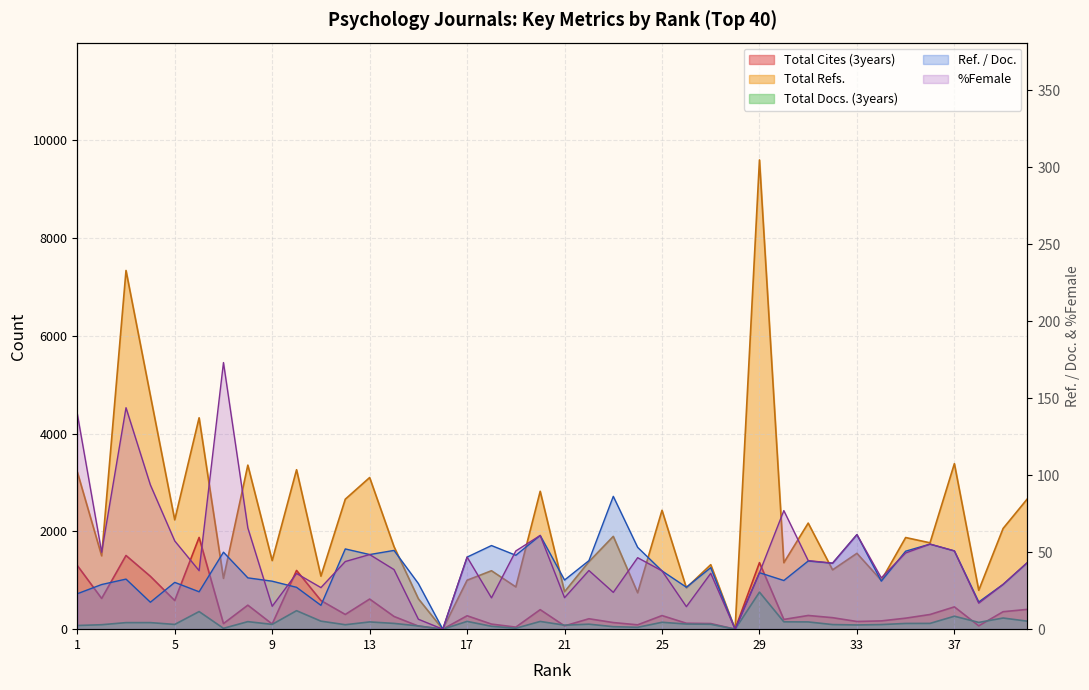

In Ref. / Doc., how many points are higher than both neighbors (excluding endpoints)?

13